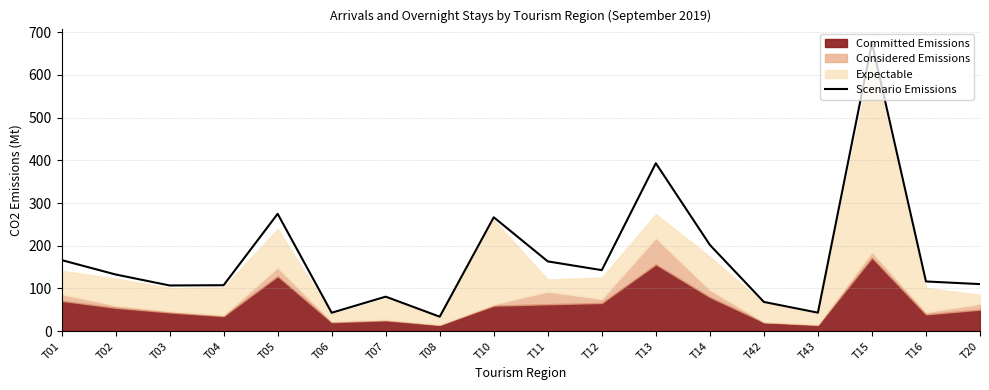

The Scenario Emissions series shows 962.9 at T15. True or false?

False